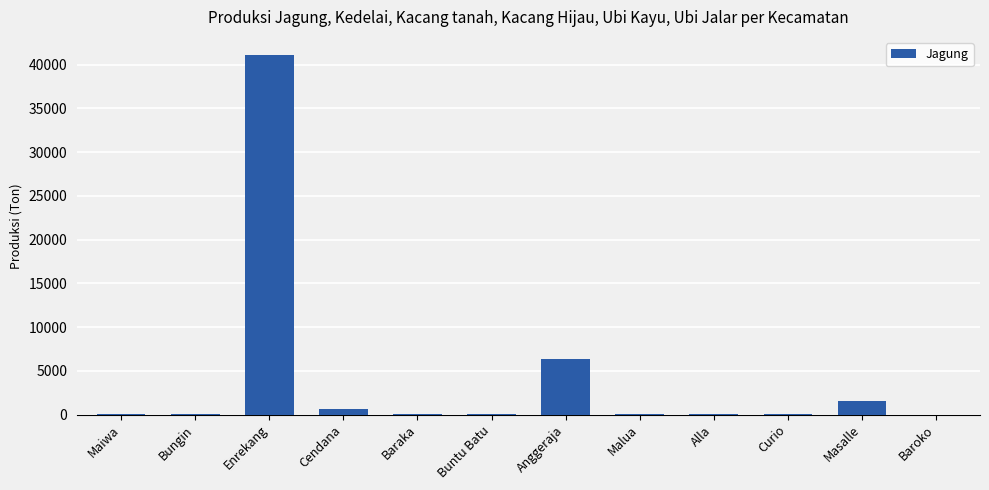

What is the sum of all values?

49813.2